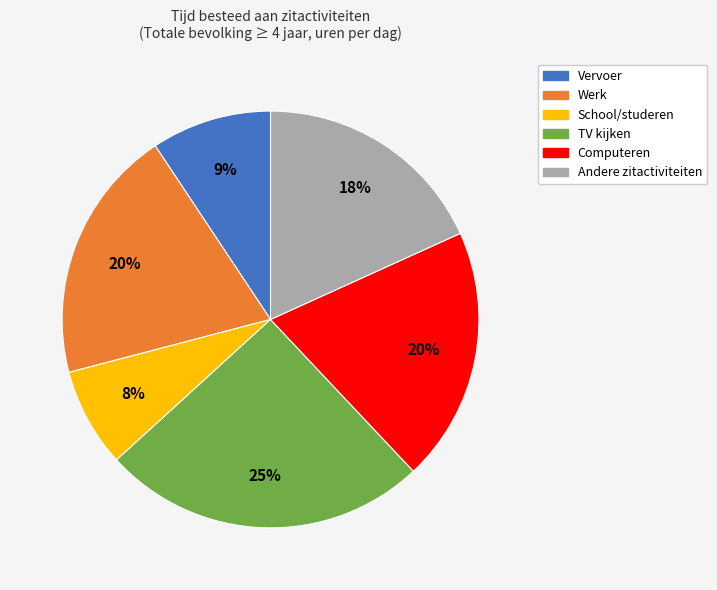

To the nearest percent, what portion does Computeren represent?

20%